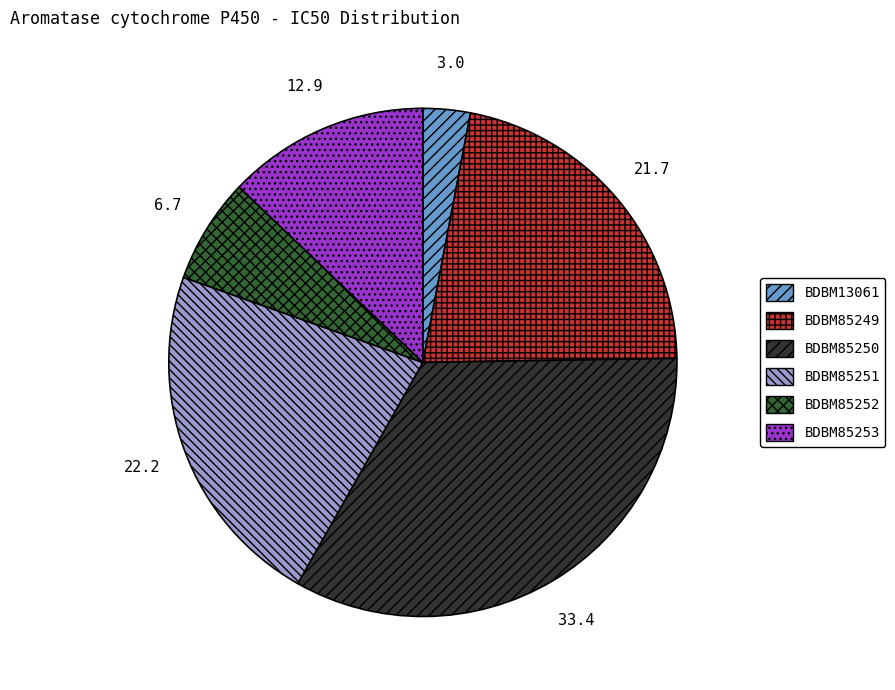

Does BDBM85252 account for over 50% of the chart?

No